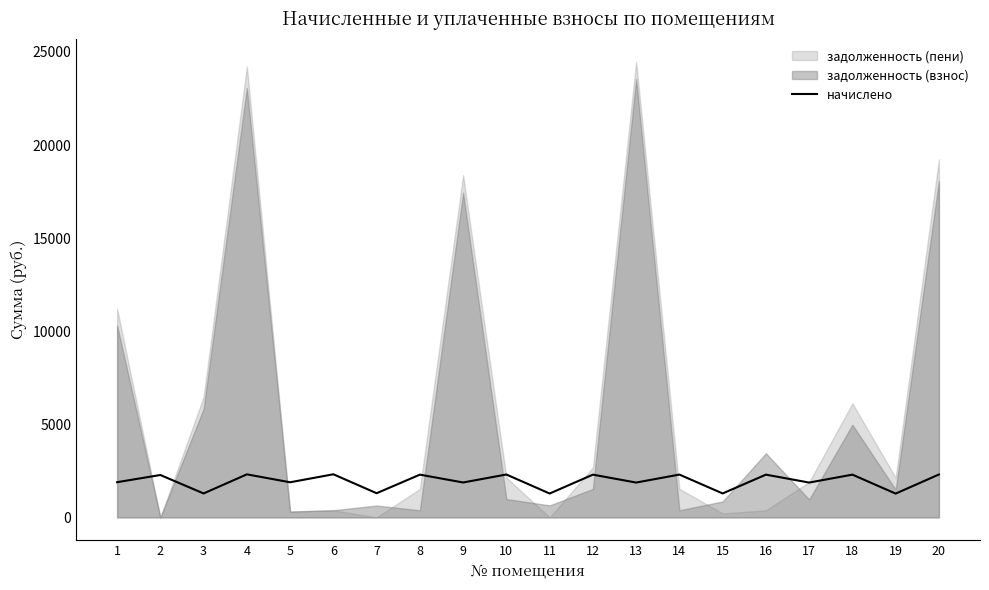

The value at 11 is 430.8. True or false?

False